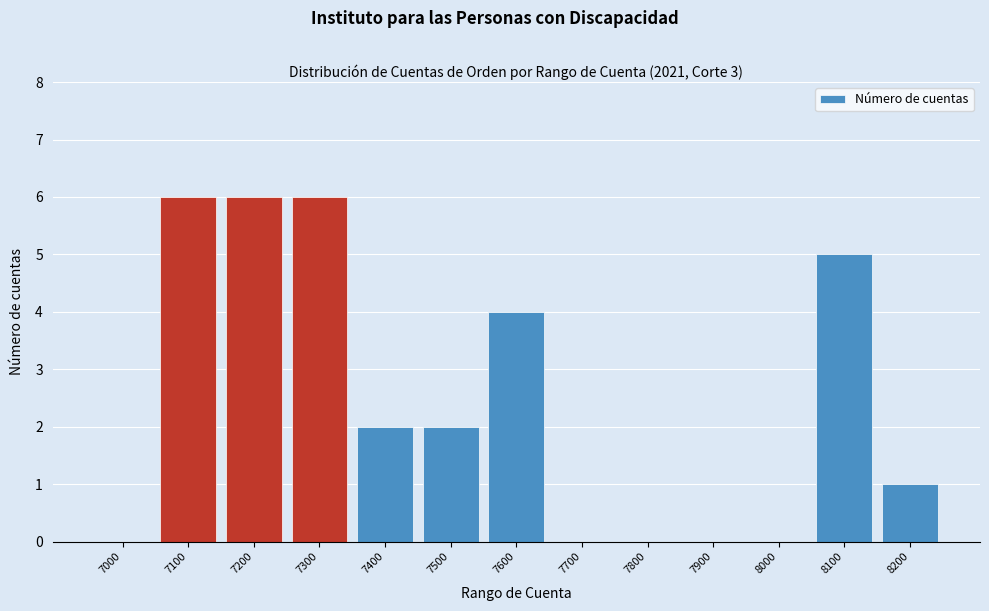

Reading left to right, transcribe all the data shown in this chart.

7000=0	7100=6	7200=6	7300=6	7400=2	7500=2	7600=4	7700=0	7800=0	7900=0	8000=0	8100=5	8200=1